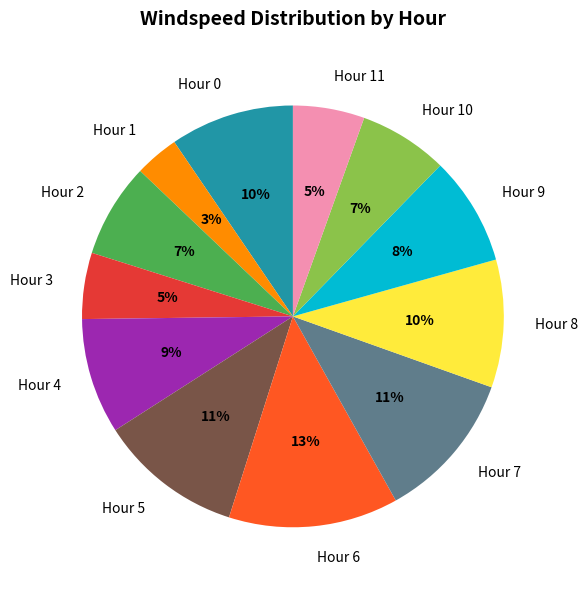

Between Hour 4 and Hour 8, which is larger?

Hour 8